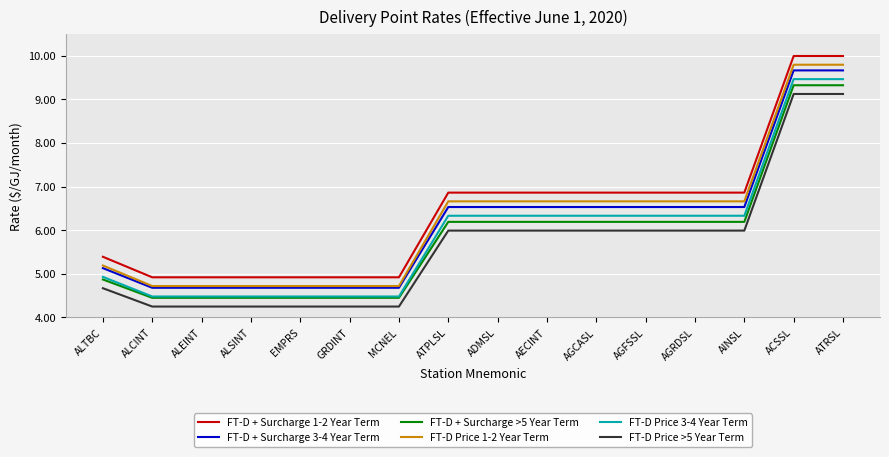

What is the lowest value of the FT-D + Surcharge 3-4 Year Term series?

4.7